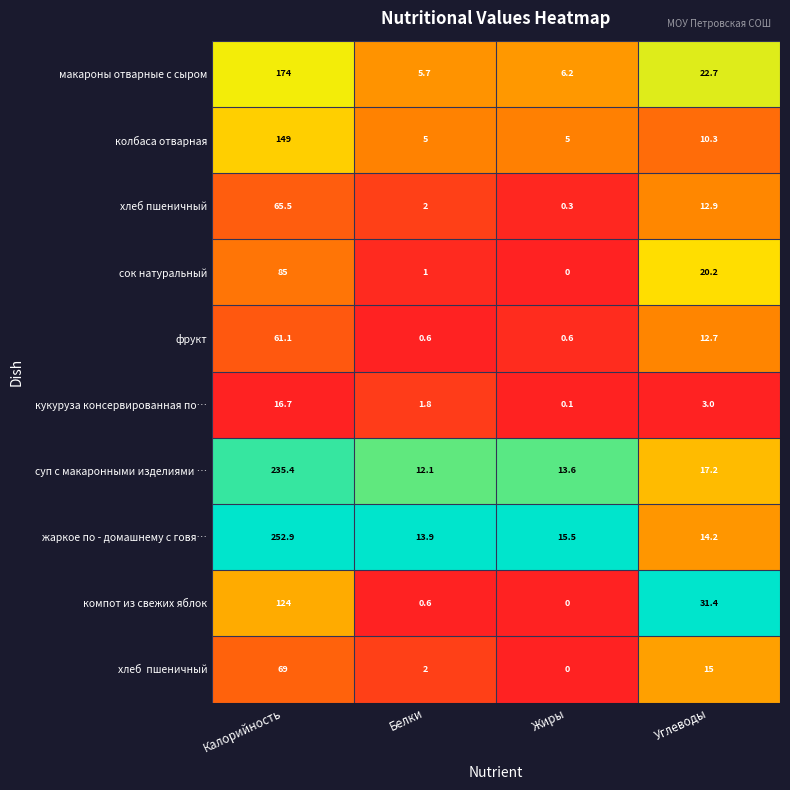

How many series are shown in this chart?

10